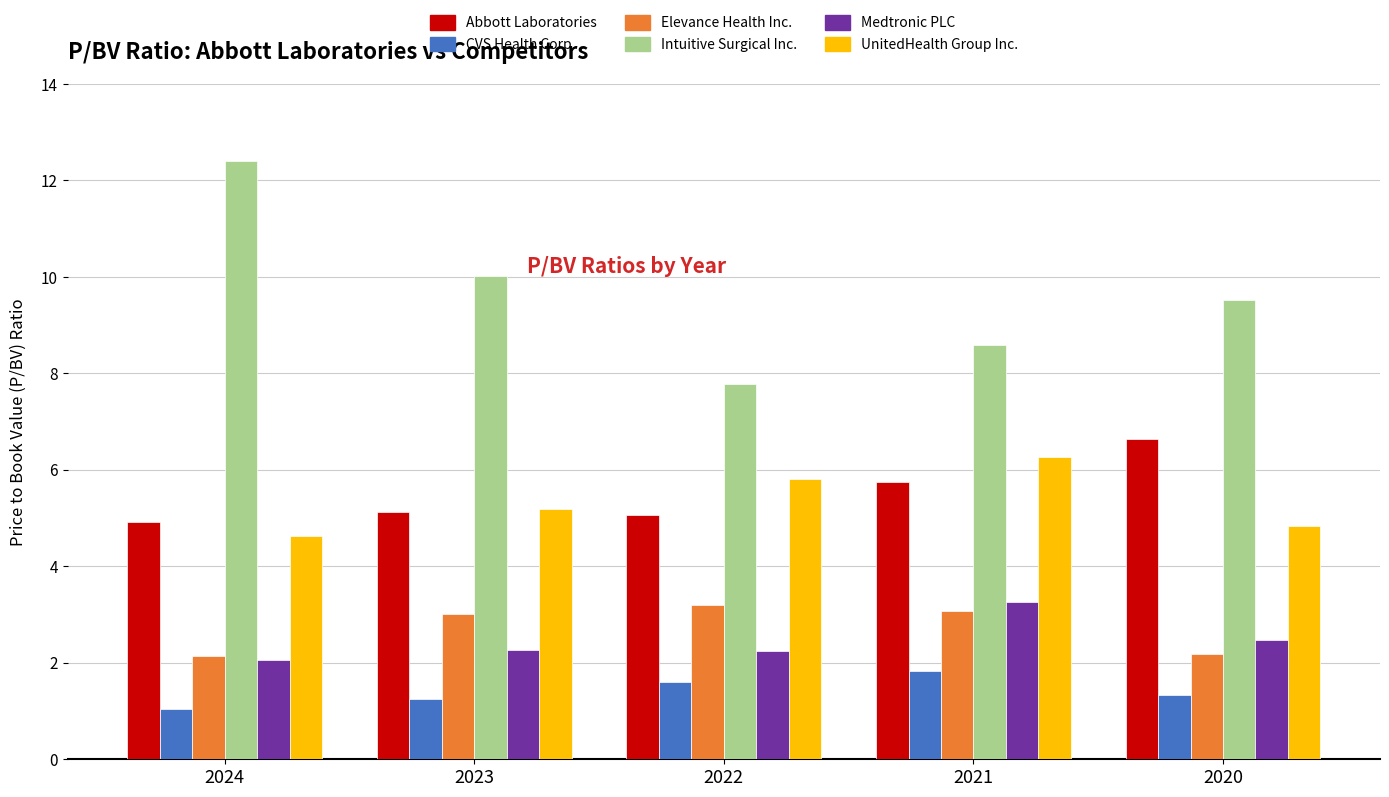

What is the total value across all series at 2022?

25.7